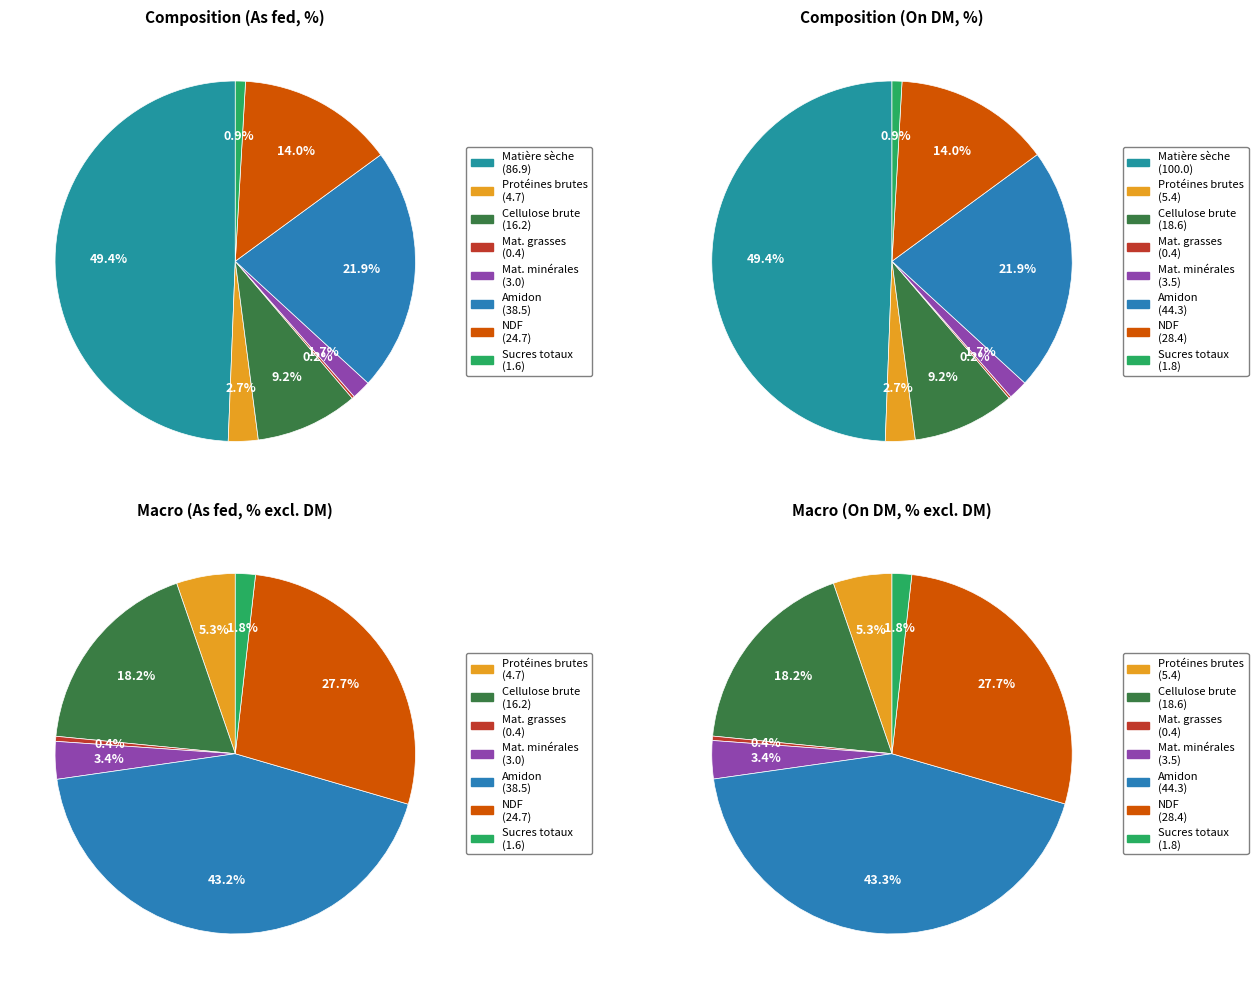

Combined, what portion of the pie is Cellulose brute and Matière sèche?

58.6%